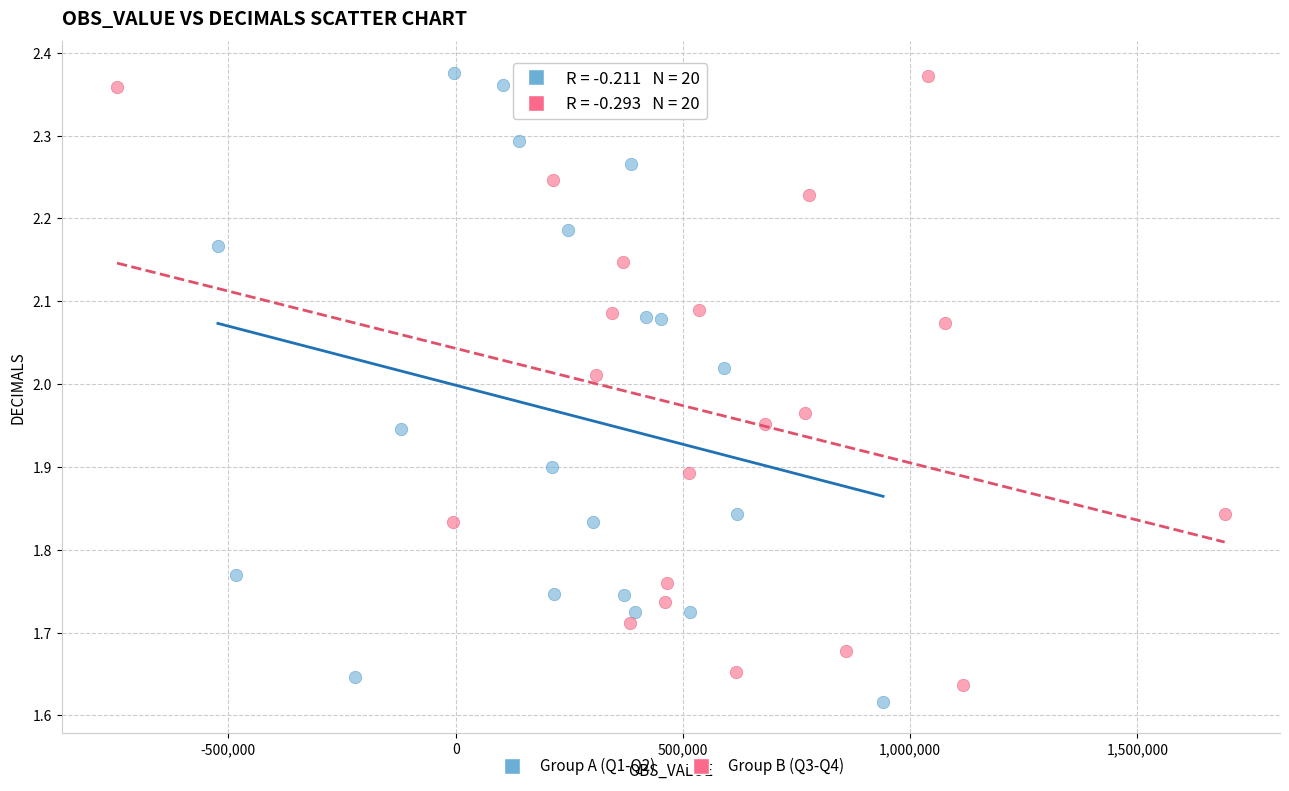

Which series has the largest Y range (max minus min)?

Group A (Q1-Q2)